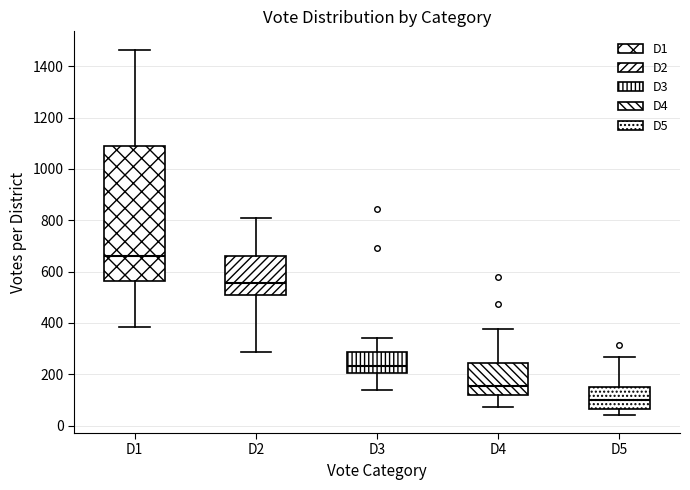

Reading left to right, transcribe this box plot: for each box, give where its median line is, the range the box spans, and where its two whiskers end, as read against the y-axis. The values are not printed on the chart, so give them approximately, as read against the axis.

D1: median 660, box 560 to 1080, whiskers 380 to 1460
D2: median 560, box 500 to 660, whiskers 280 to 800
D3: median 240, box 200 to 280, whiskers 140 to 340
D4: median 160, box 120 to 240, whiskers 80 to 380
D5: median 100, box 60 to 140, whiskers 40 to 260